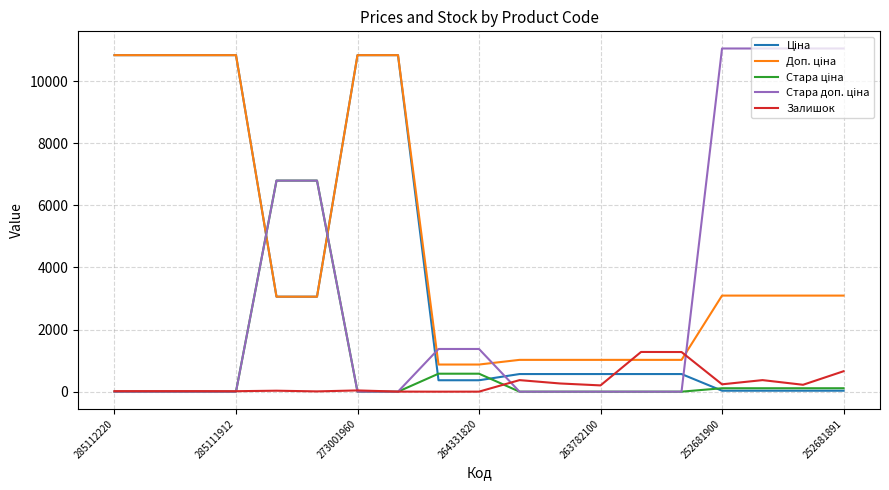

What is the greatest value displayed?

11055.0